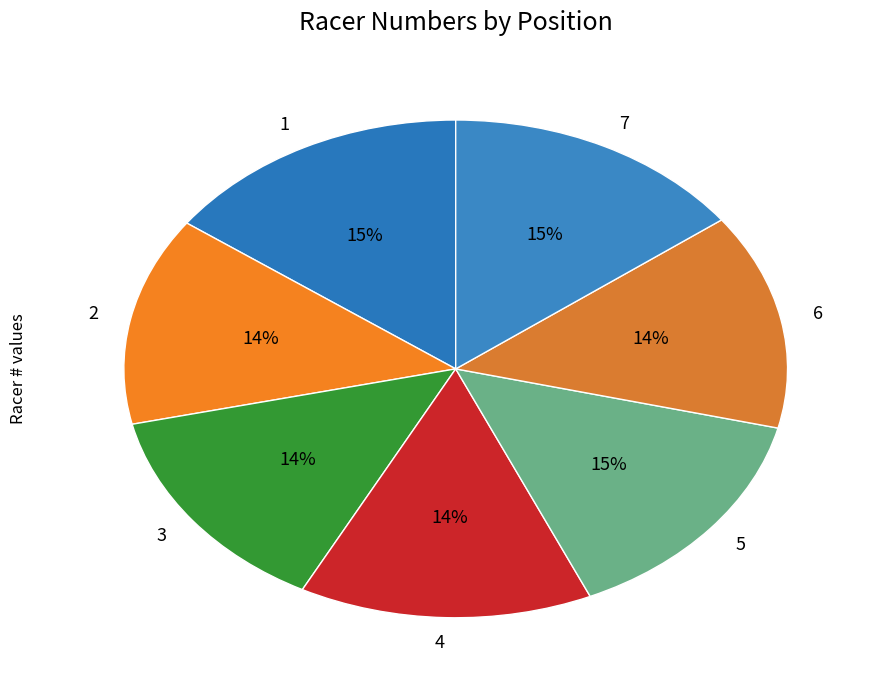

What is the ratio of the value at 1 to the value at 7?

1.0